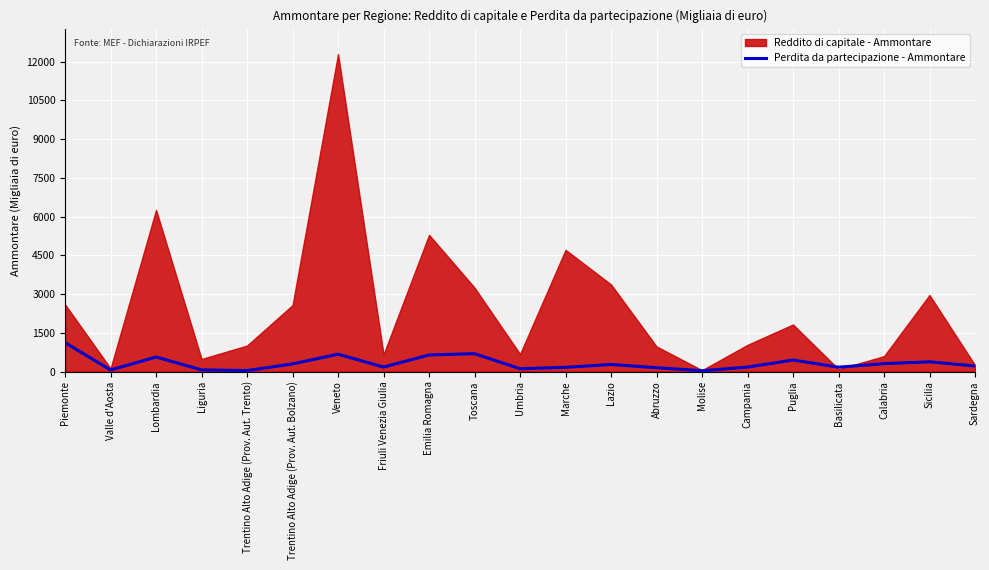

What is the difference between the values at Calabria and Basilicata?

136